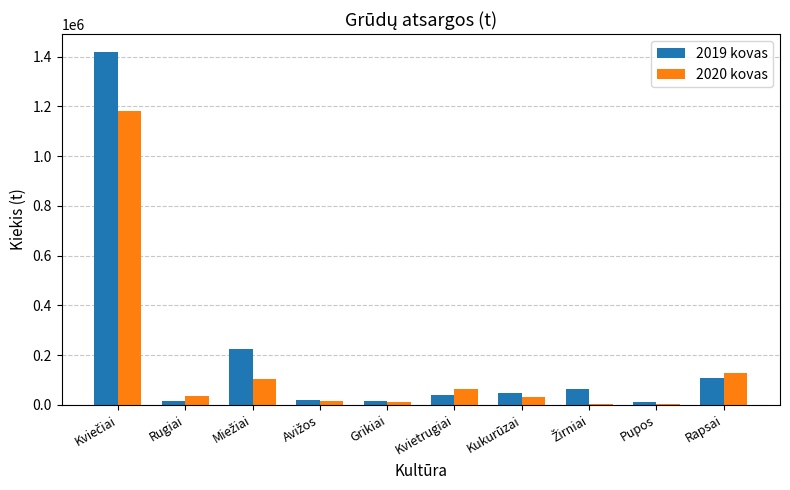

What is the sum of all 2020 kovas values?

1579039.7